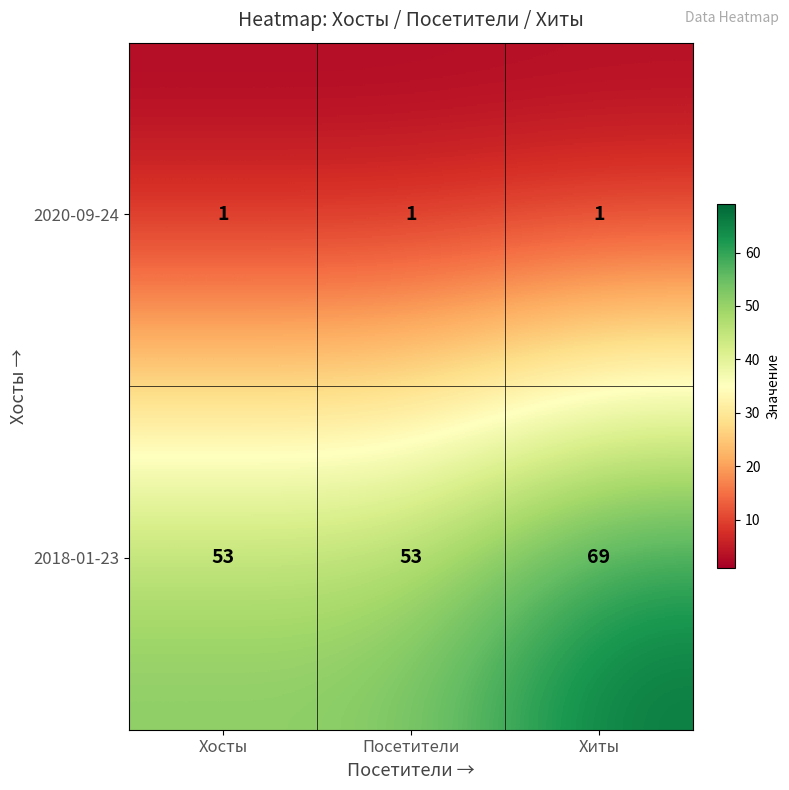

At Посетители, list the series in order from smallest to largest.

2020-09-24, 2018-01-23